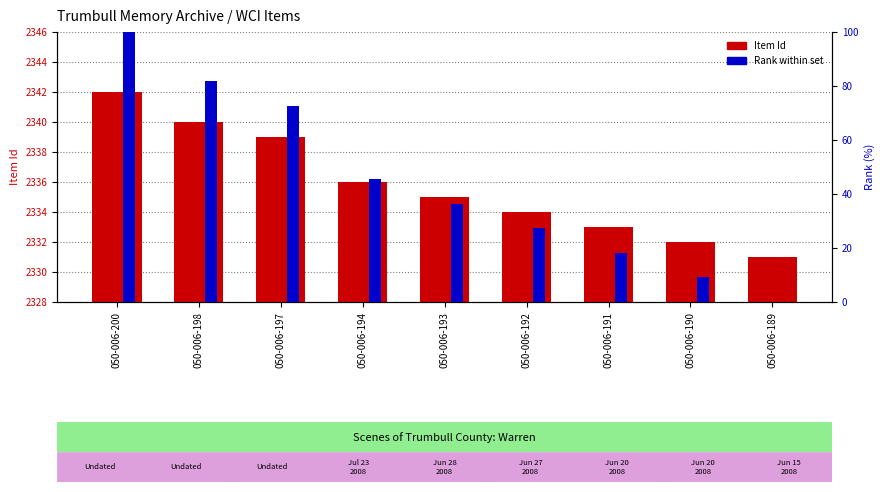

What is the average value of the Rank within set series?

43.4